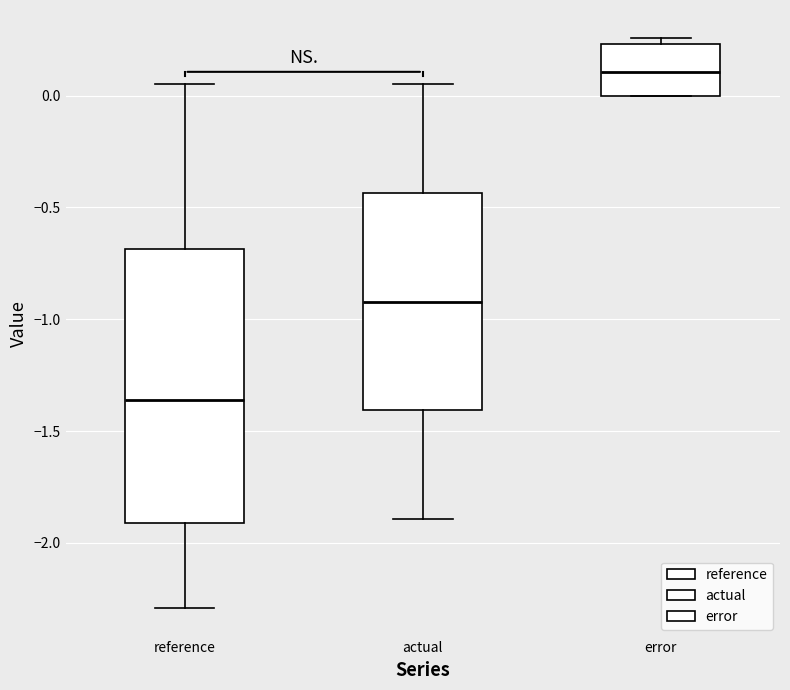

Reading left to right, read every box against the y-axis: the position of its median line, the range the box covers, and the ends of its whiskers. The values are not printed on the chart, so give them approximately, as read against the axis.

reference: median -1.35, box -1.90 to -0.70, whiskers -2.30 to 0.05
actual: median -0.90, box -1.40 to -0.45, whiskers -1.90 to 0.05
error: median 0.10, box 0.00 to 0.25, whiskers 0.00 to 0.25 (just above the box's upper edge)